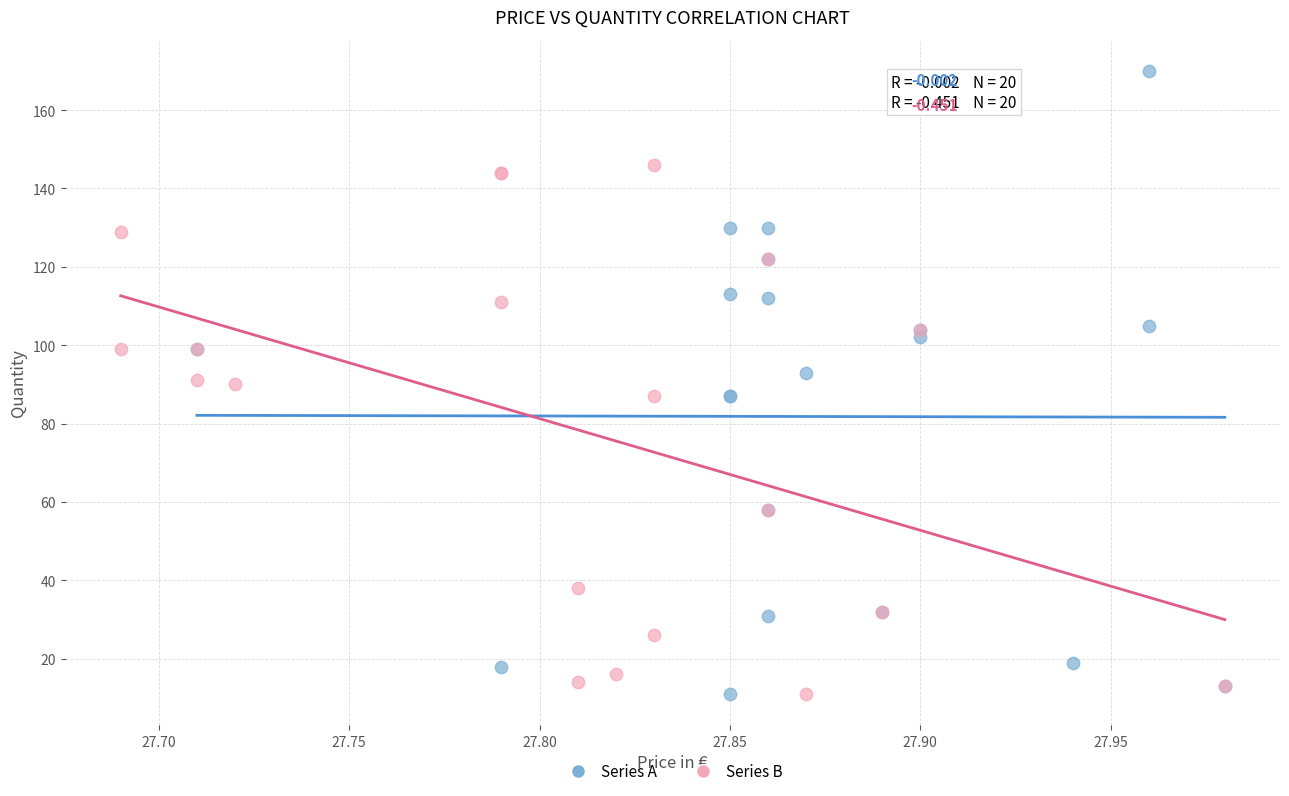

Which series contains the highest Y value?

Series A